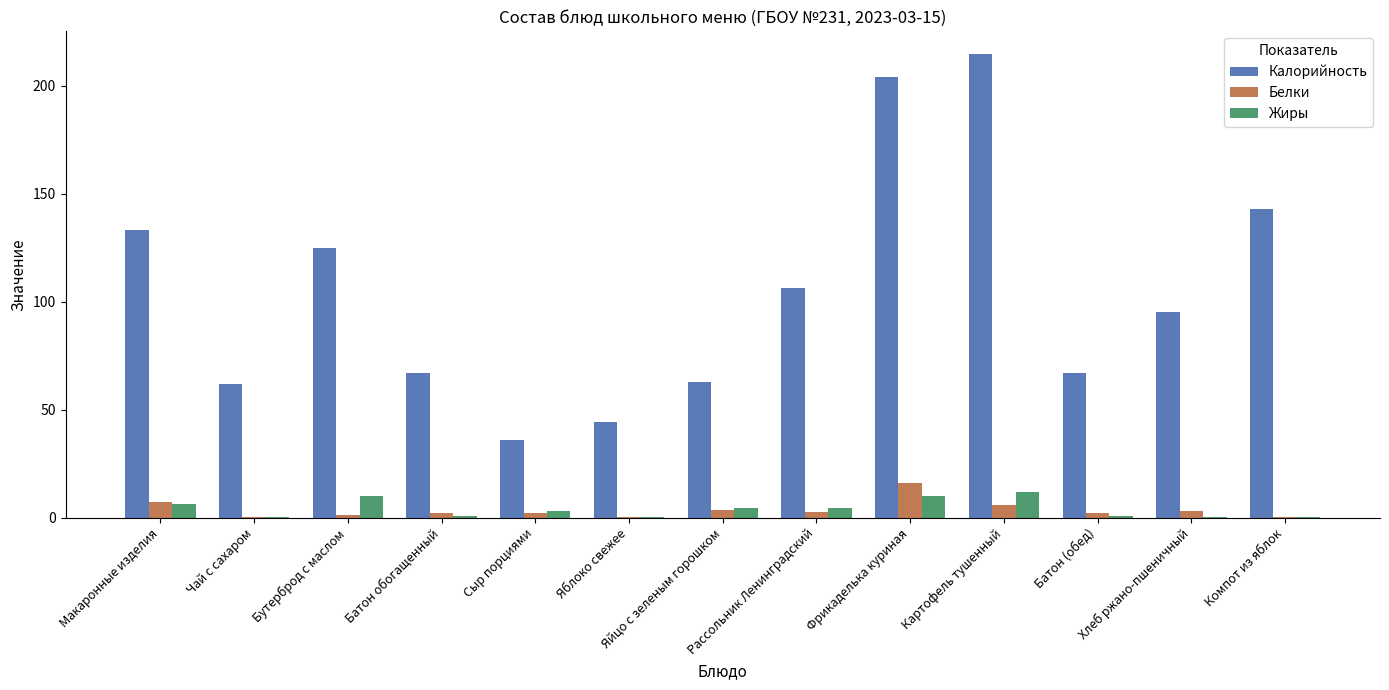

At which label does Белки first exceed 2?

Макаронные изделия